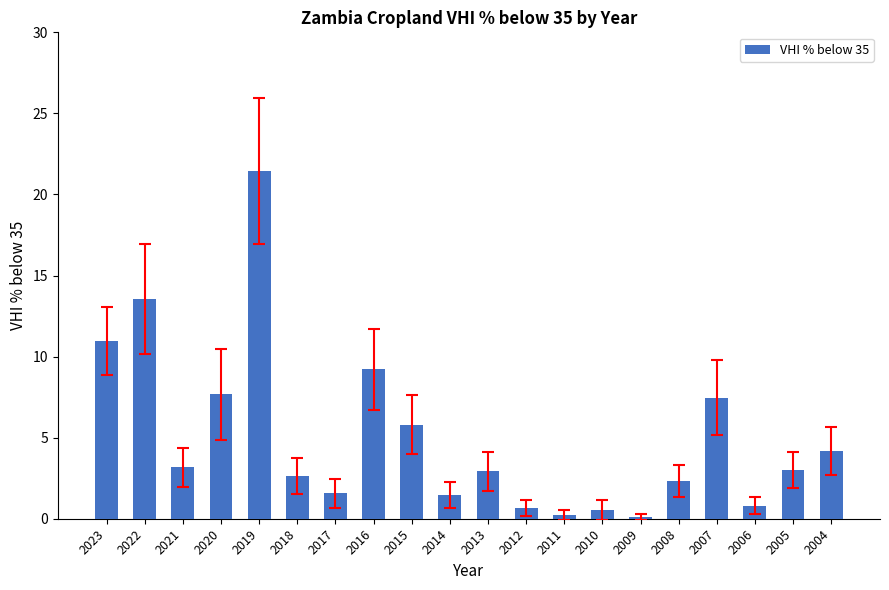

What is the sum of all values?

99.7